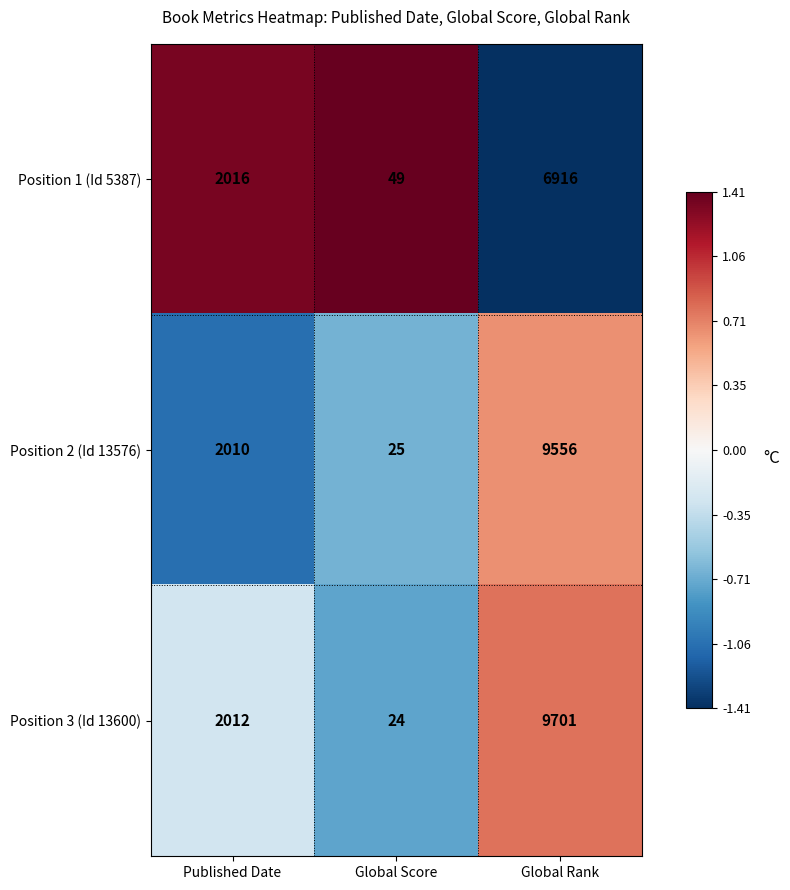

Reading left to right, extract all data points from this chart.

Position 1 (Id 5387): 2016	49	6916
Position 2 (Id 13576): 2010	25	9556
Position 3 (Id 13600): 2012	24	9701